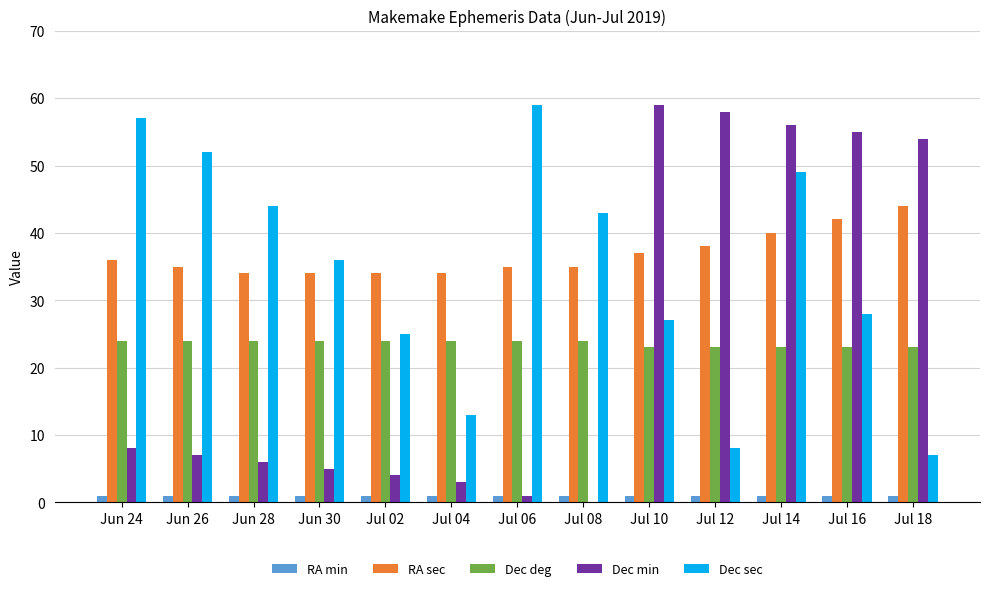

Is the value of Dec sec at Jul 04 greater than the value of RA sec at Jul 16?

No